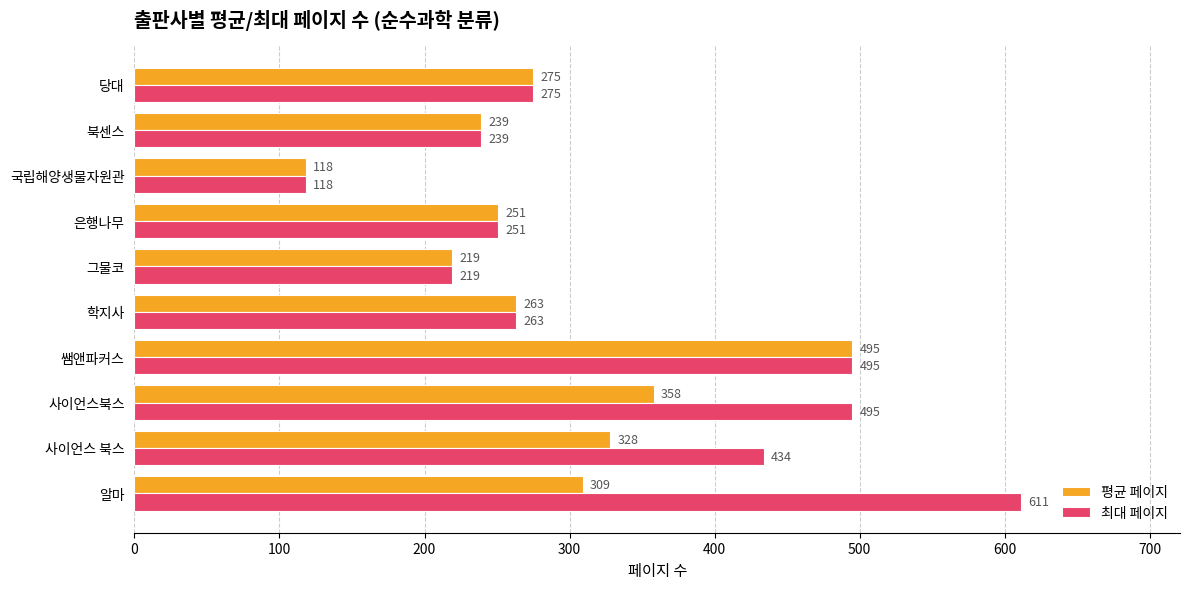

The value of 최대 페이지 at 북센스 is 239. True or false?

True